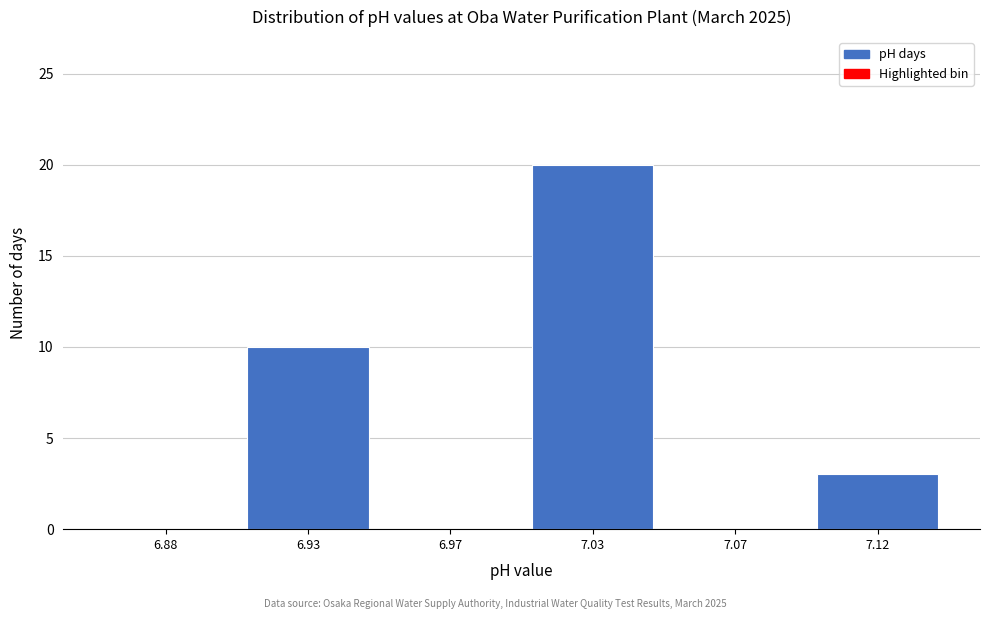

Reading left to right, transcribe all the data shown in this chart.

6.88=0	6.93=10	6.97=0	7.03=20	7.07=0	7.12=3